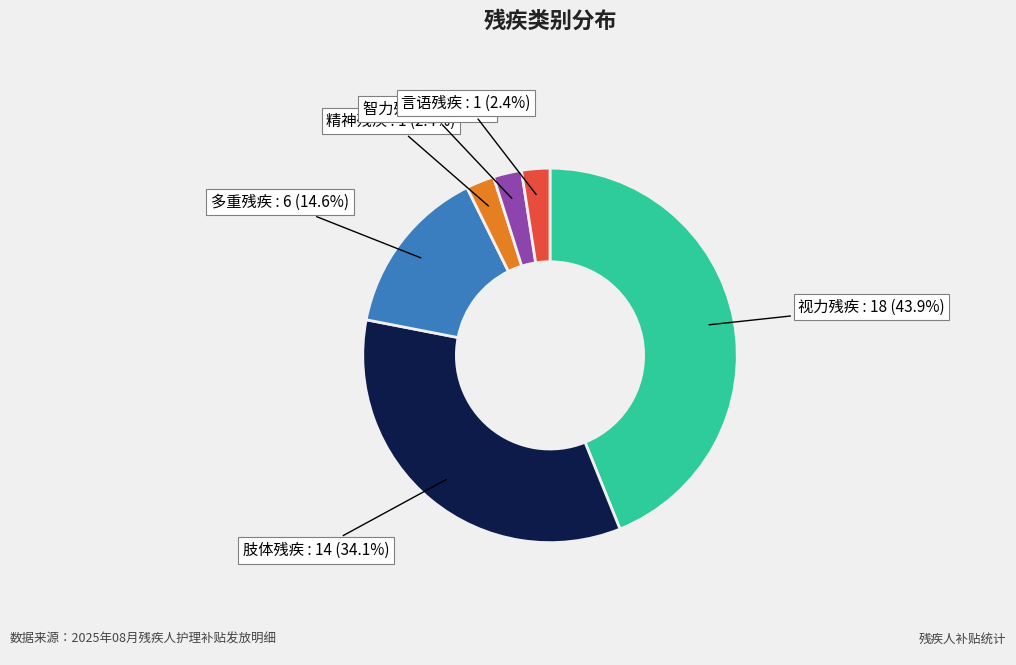

To the nearest percent, what is the combined percentage of 肢体残疾 and 视力残疾?

78%